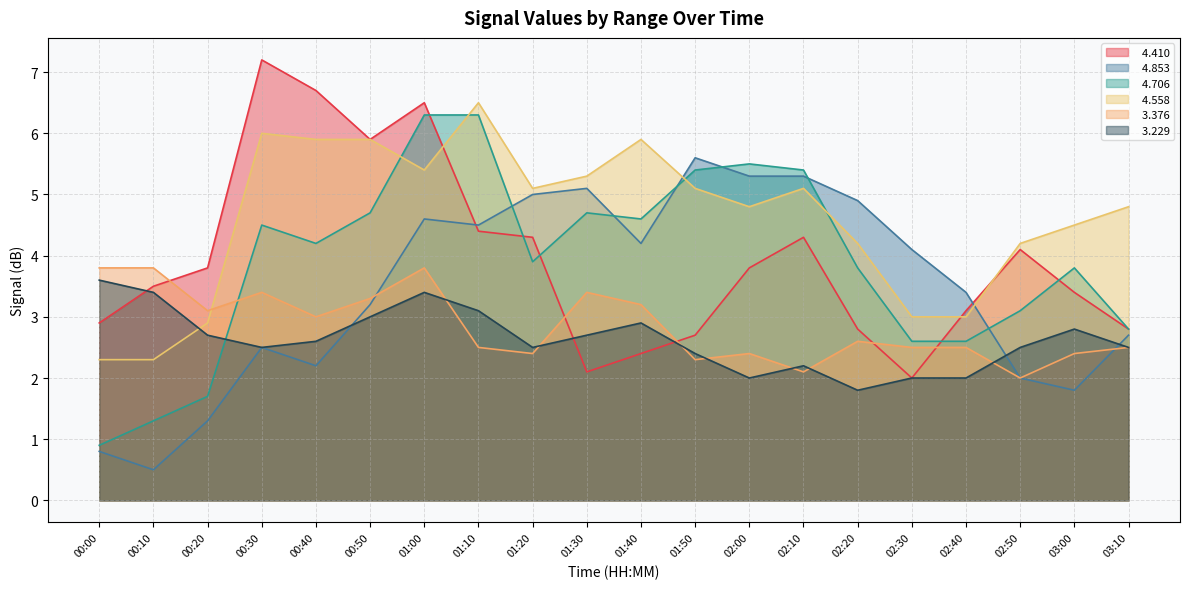

Where is   3.376 nearest to the value 2?

02:50